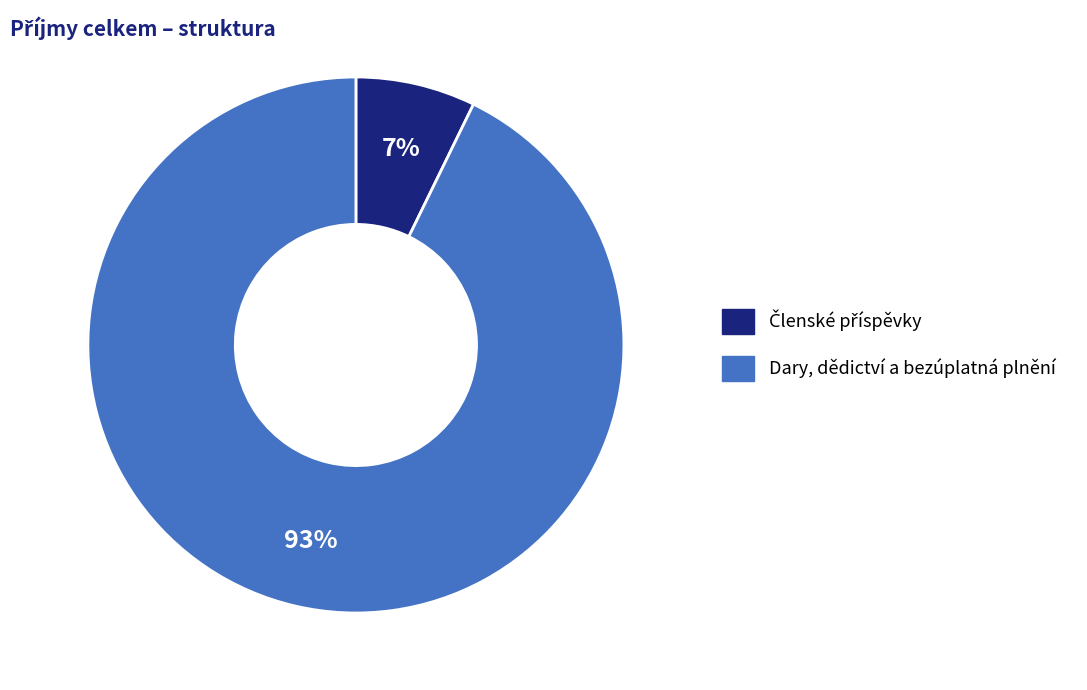

Count the number of slices in the pie.

2